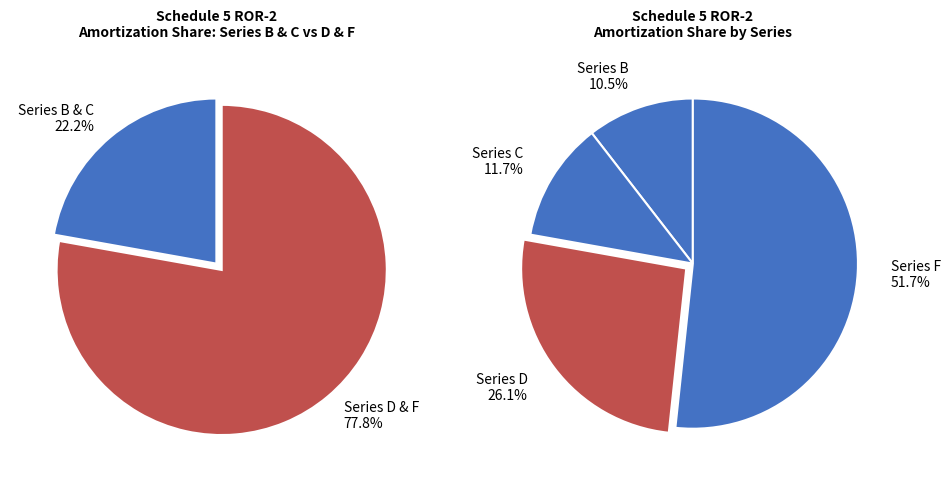

How many segments does this pie chart have?

4